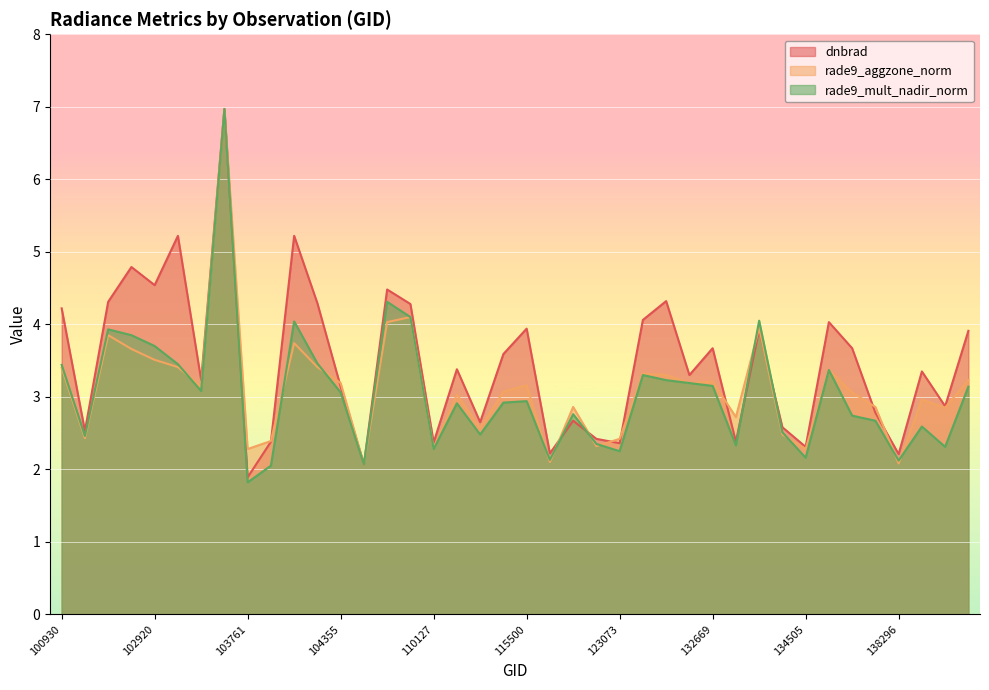

What is the value of the rade9_mult_nadir_norm point at the 18th from the left?

2.9